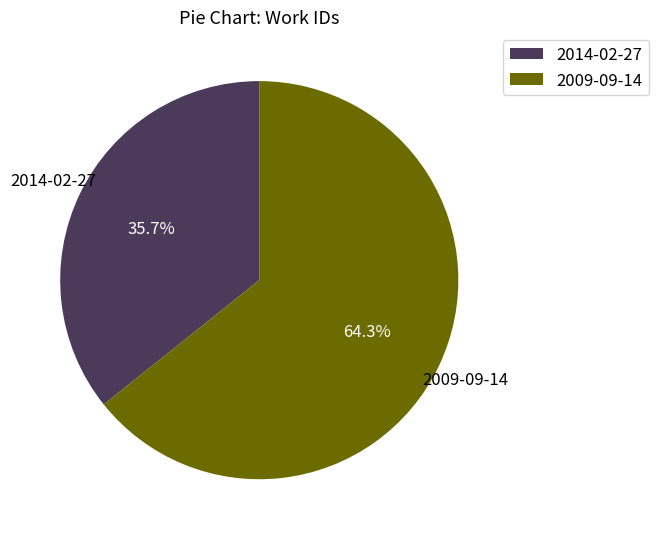

The 2009-09-14 slice represents 73% of the pie. True or false?

False